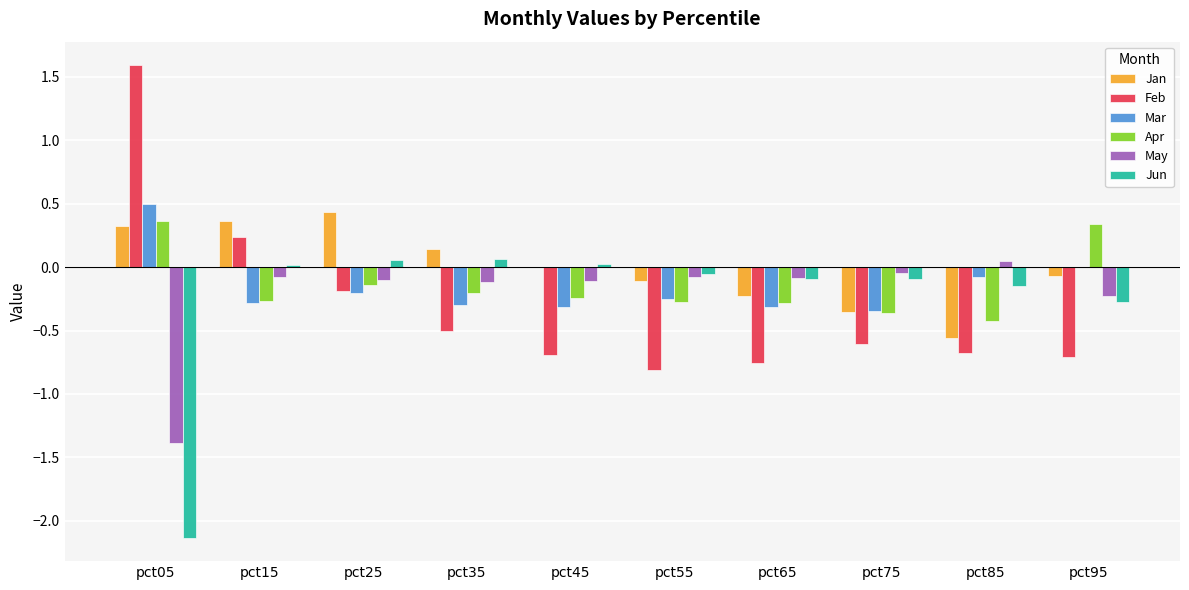

At which label does May reach its peak?

pct85